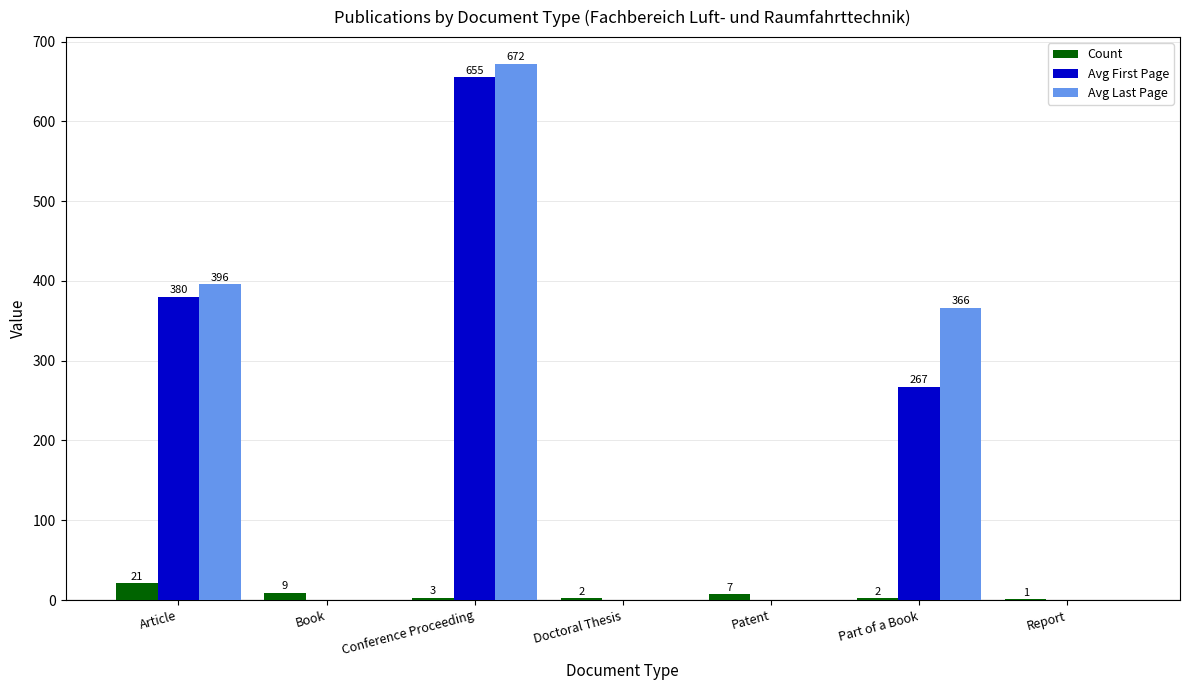

At which label is Avg First Page closest to 327?

Article